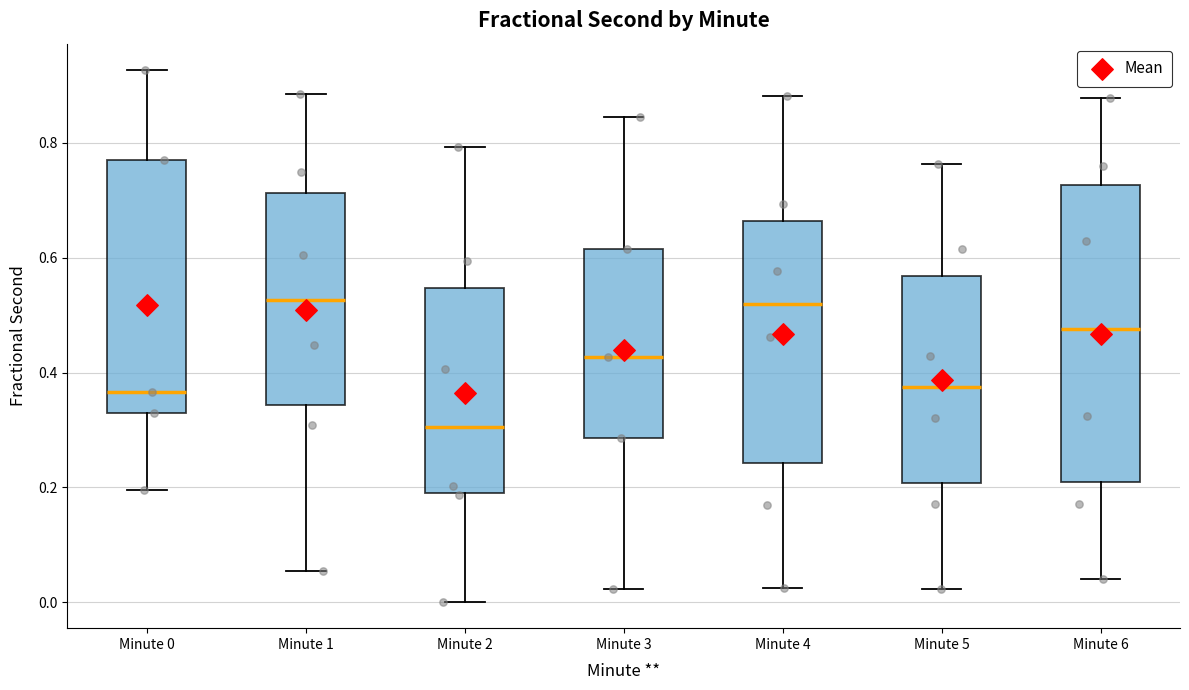

Reading left to right, read every box against the y-axis: the position of its median line, the range the box covers, and the ends of its whiskers. The values are not printed on the chart, so give them approximately, as read against the axis.

Minute 0: median 0.36, box 0.32 to 0.78, whiskers 0.20 to 0.92
Minute 1: median 0.52, box 0.34 to 0.72, whiskers 0.06 to 0.88
Minute 2: median 0.30, box 0.20 to 0.54, whiskers 0.00 to 0.80
Minute 3: median 0.42, box 0.28 to 0.62, whiskers 0.02 to 0.84
Minute 4: median 0.52, box 0.24 to 0.66, whiskers 0.02 to 0.88
Minute 5: median 0.38, box 0.20 to 0.56, whiskers 0.02 to 0.76
Minute 6: median 0.48, box 0.20 to 0.72, whiskers 0.04 to 0.88